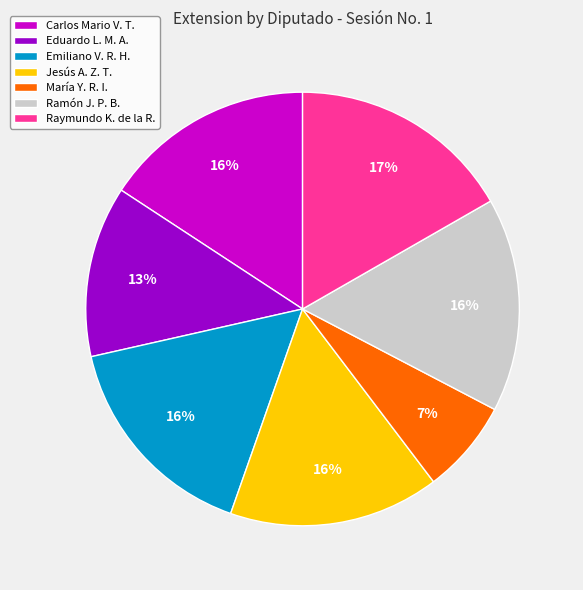

To the nearest percent, what percentage of the pie is Emiliano V. R. H.?

16%